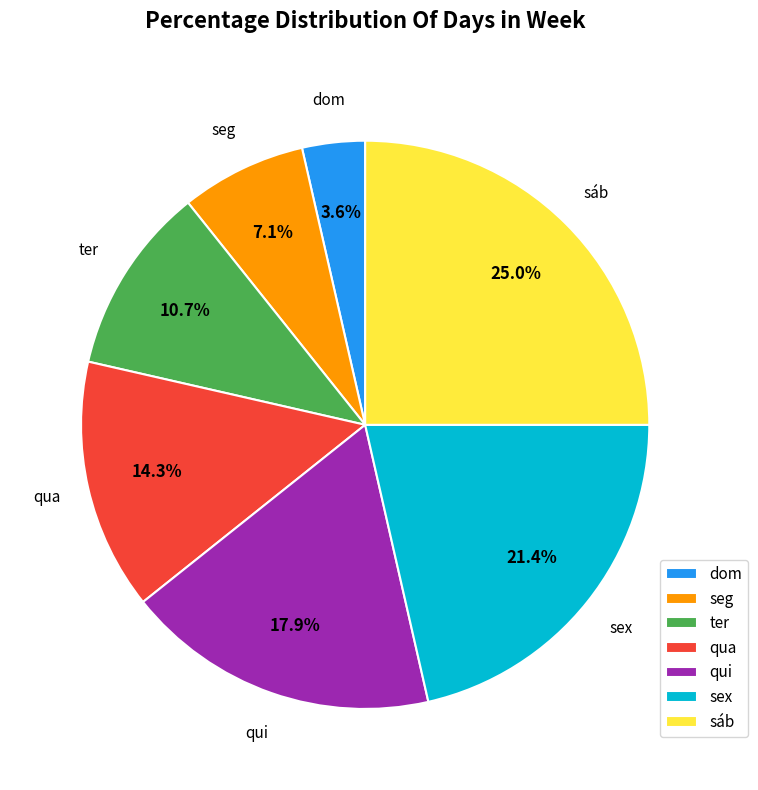

To the nearest percent, what percentage of the pie is seg?

7%